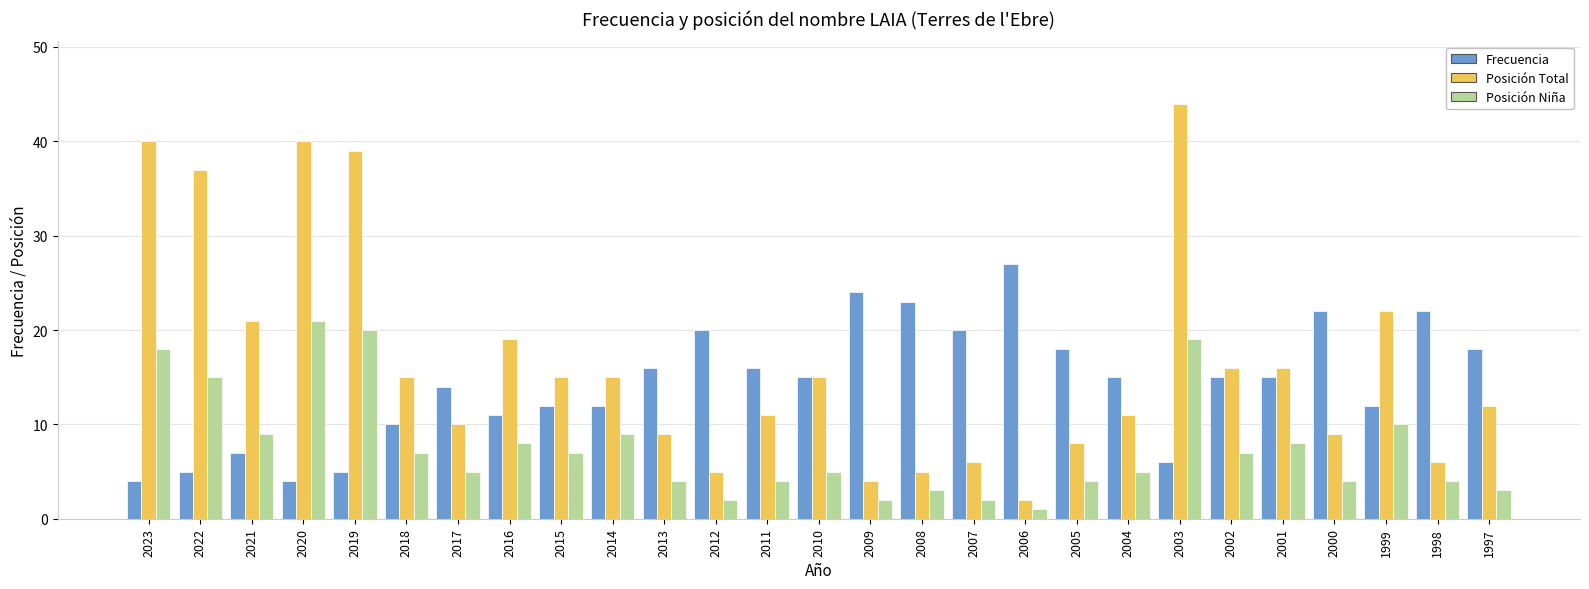

What value does the Frecuencia series have at 1998, to the nearest 10?

20